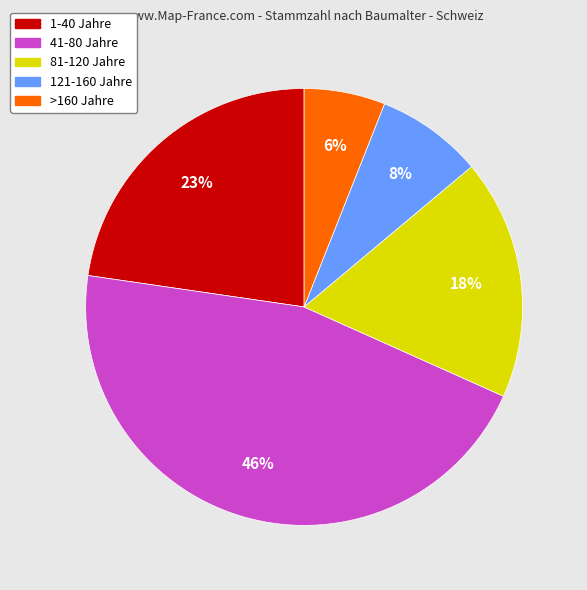

Which slice is the largest?

41-80 Jahre